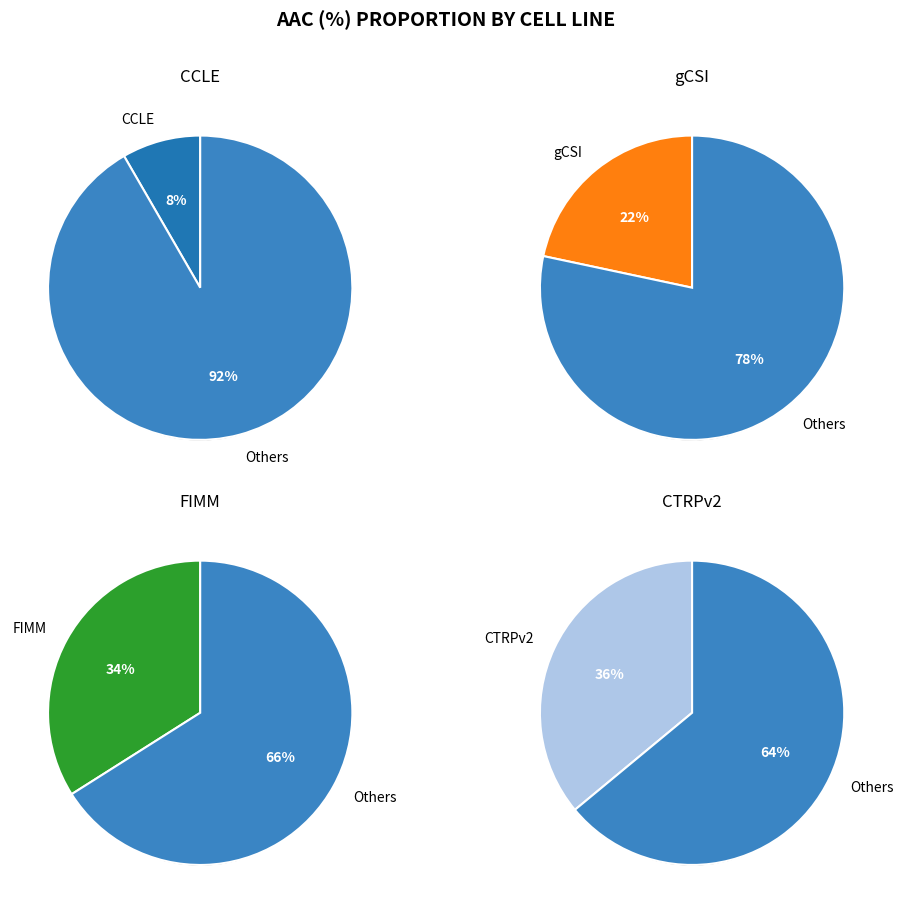

What is the total percentage of CTRPv2 and FIMM?

70.0%